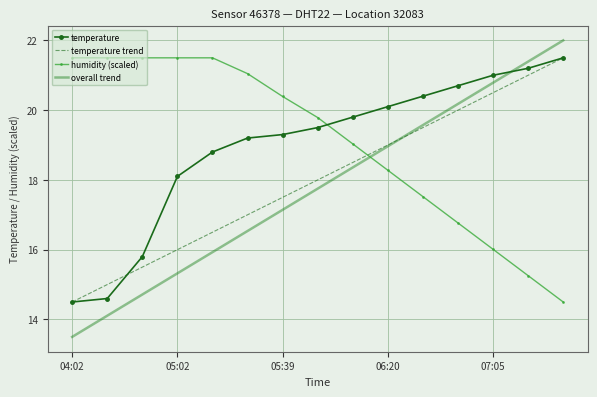

How many times do humidity (scaled) and overall trend cross each other?

1